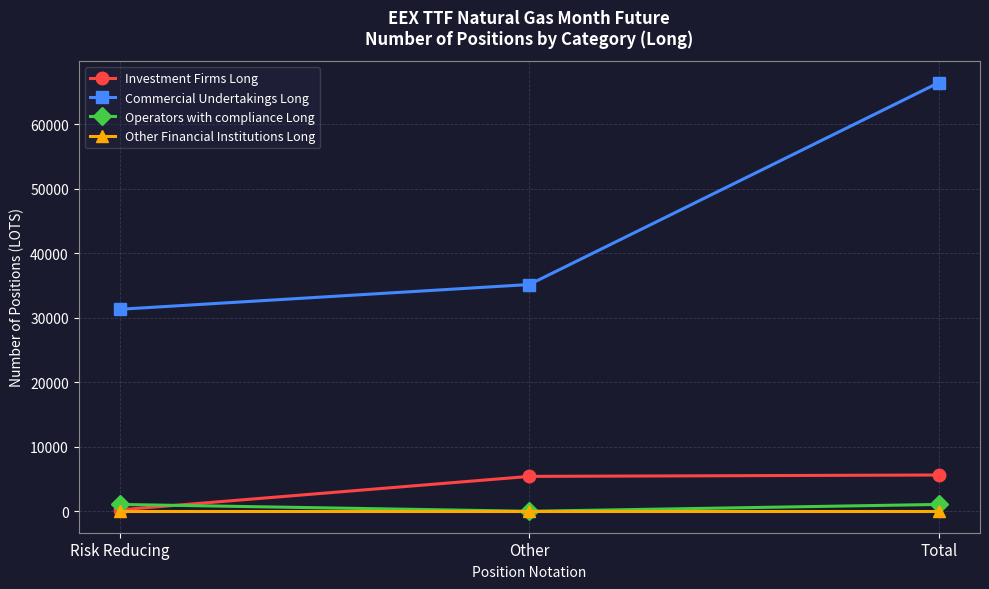

Is it true that Commercial Undertakings Long equals 35167 at Other?

True